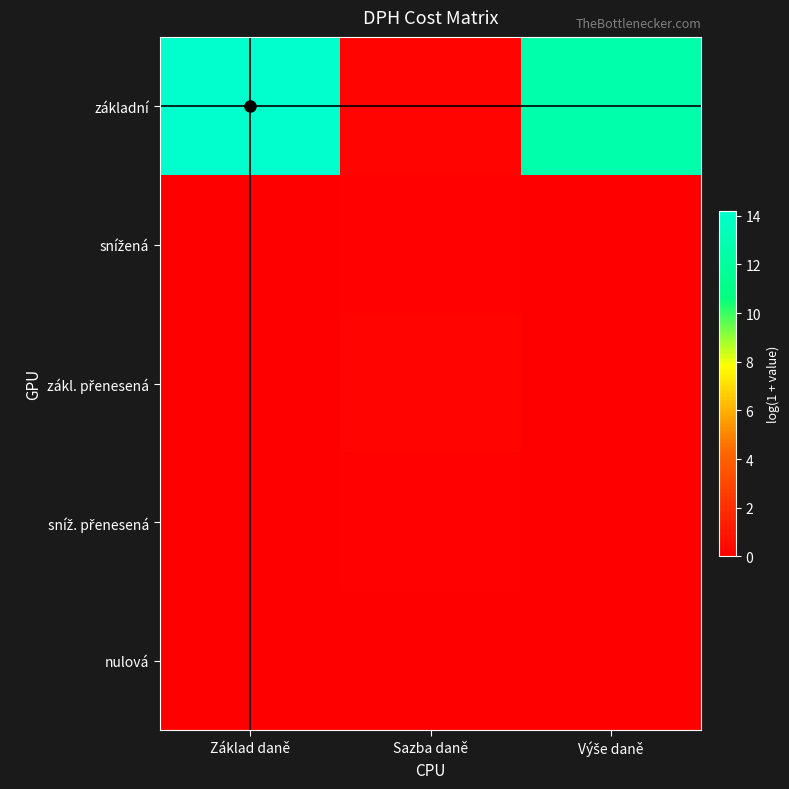

Which series has the widest spread of values?

základní